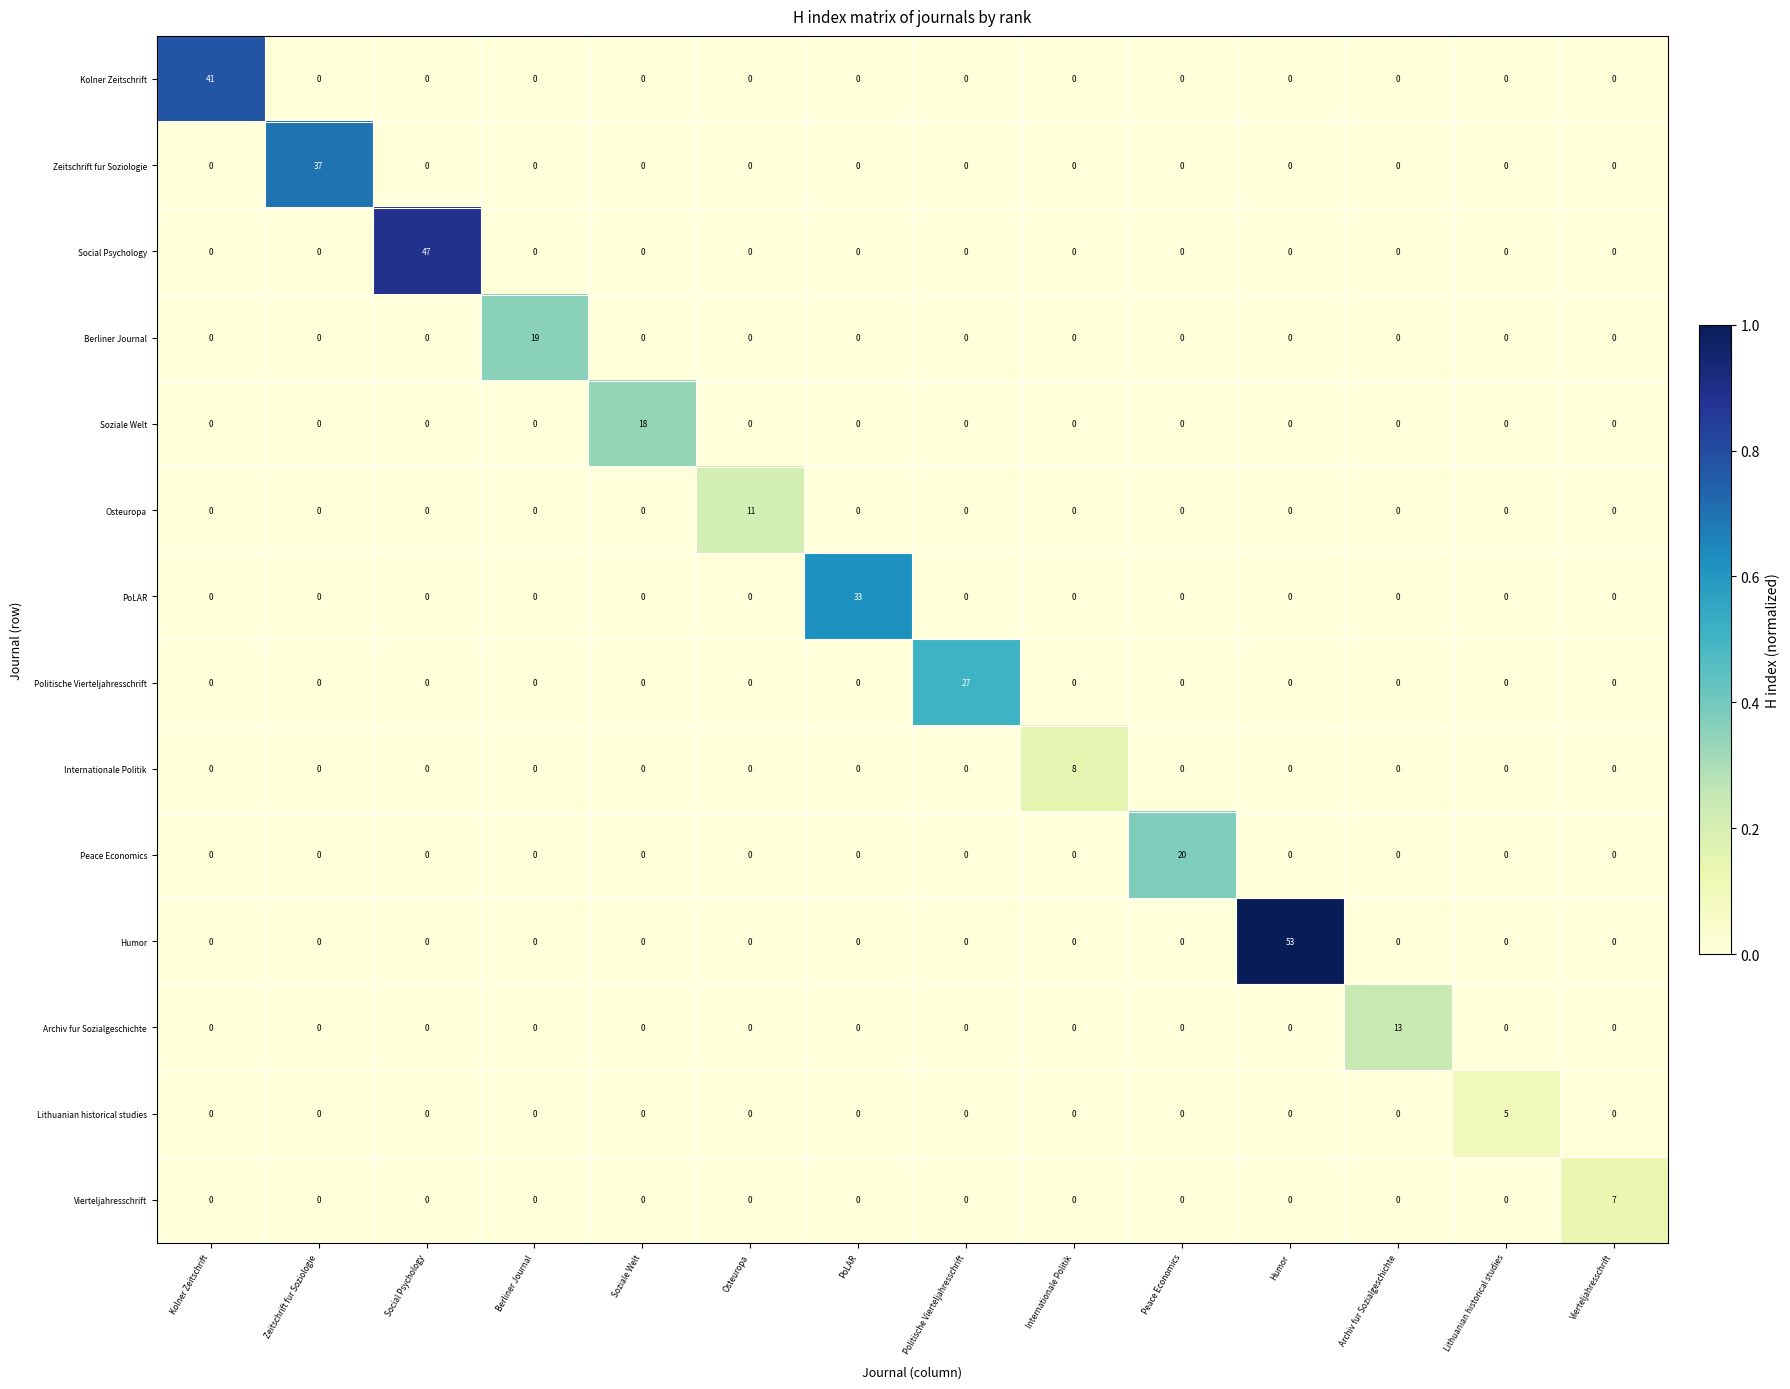

What is the difference between the maximum and minimum values in the Berliner Journal series?

19